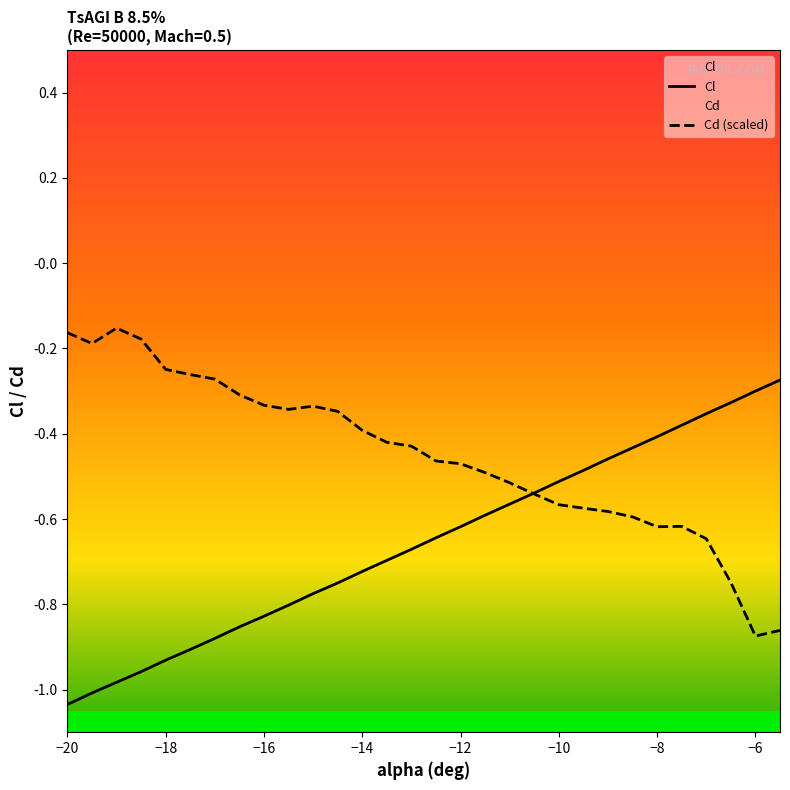

Which has a higher value, -13 or -19?

-13